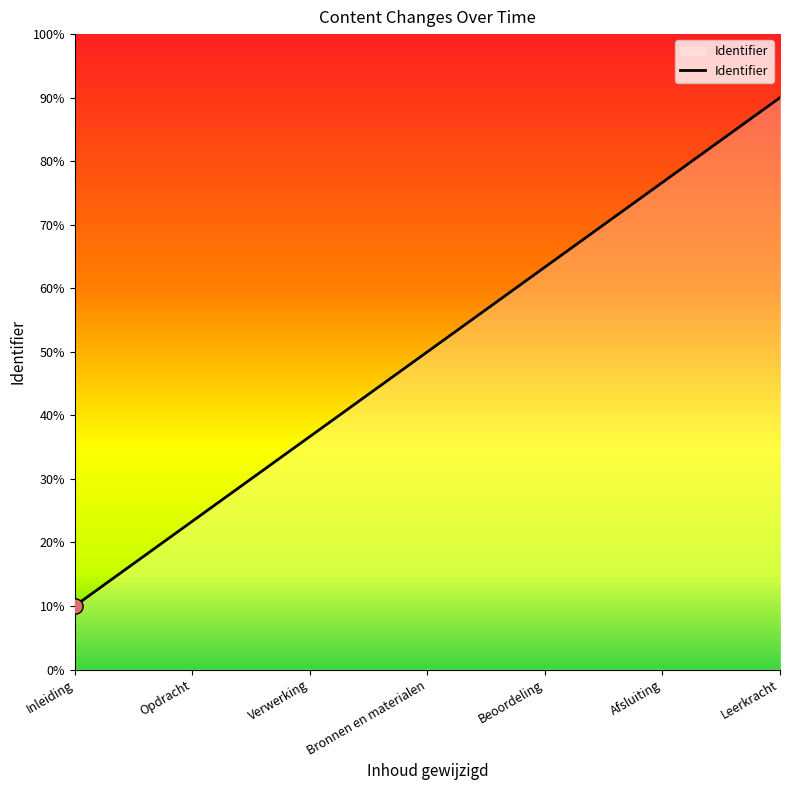

What is the change in value from Opdracht to Afsluiting?

+53.3